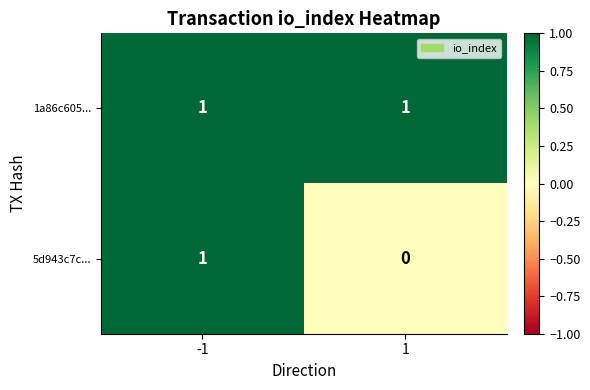

How many data points does each series have?

2